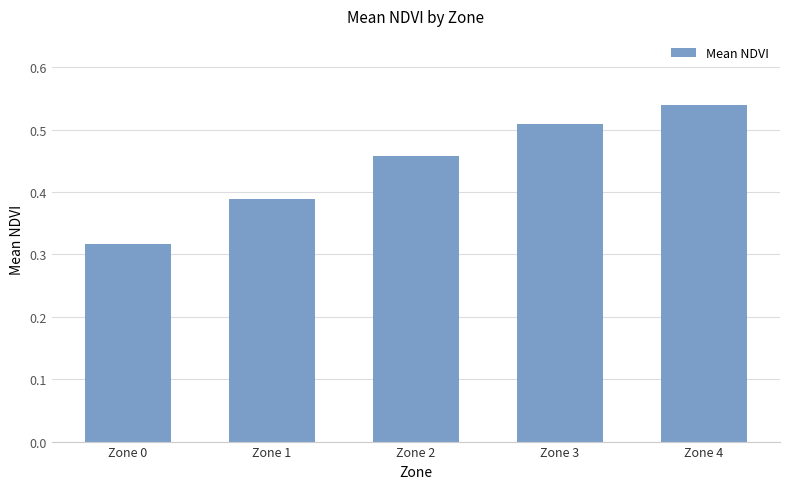

Where is the data nearest to the value 0?

Zone 0